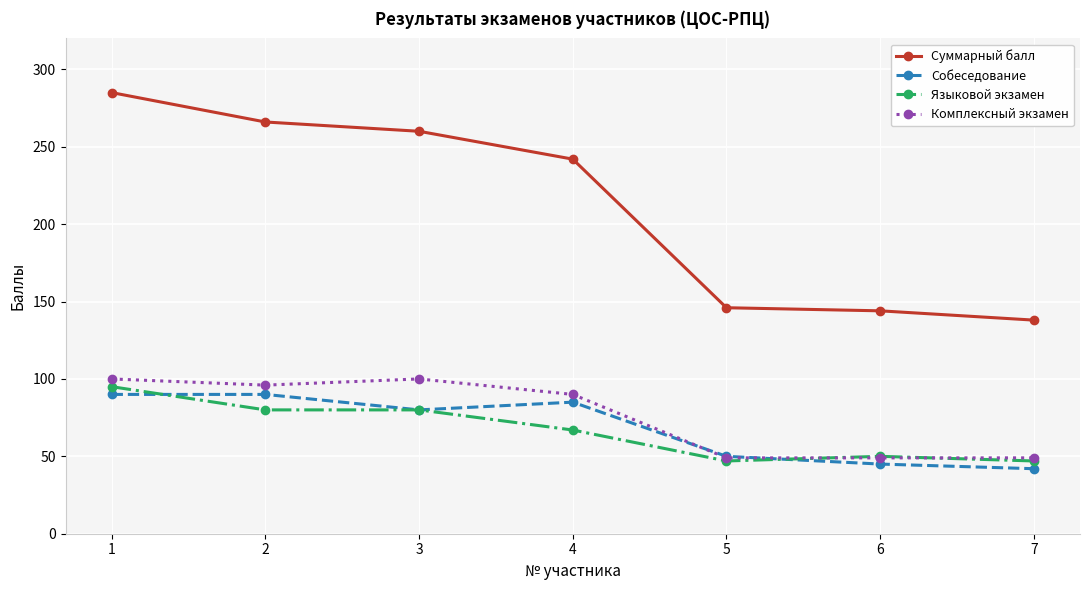

True or false: Языковой экзамен and Суммарный балл cross at least once.

False